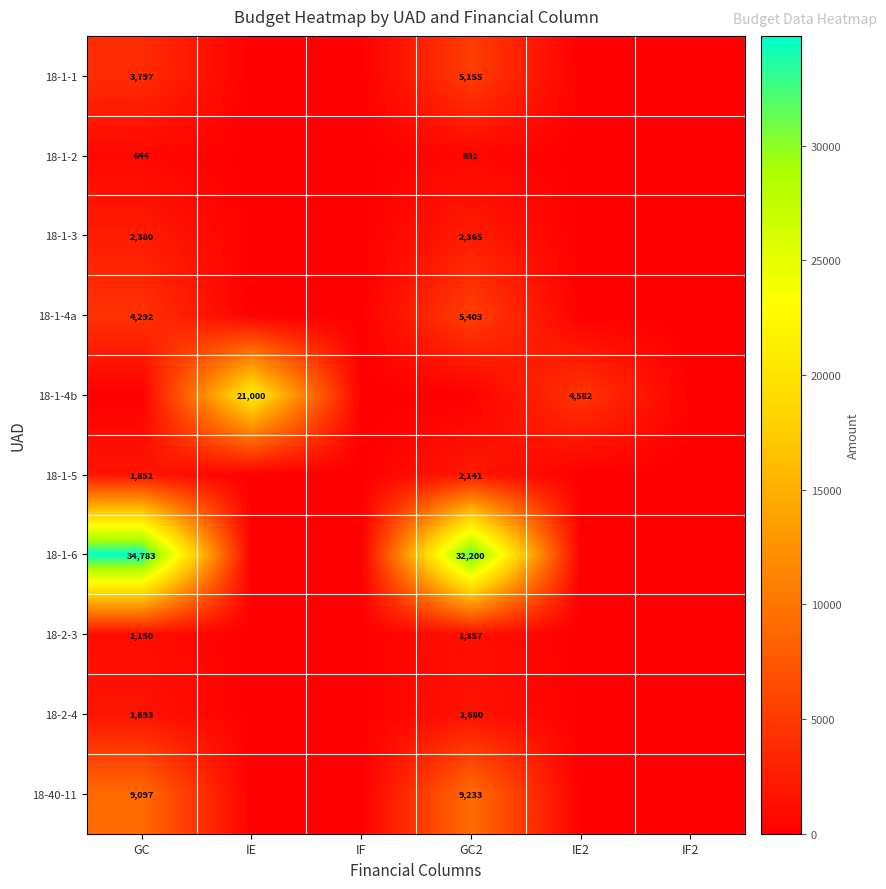

The value of 18-1-4a at GC2 is 5403. True or false?

True